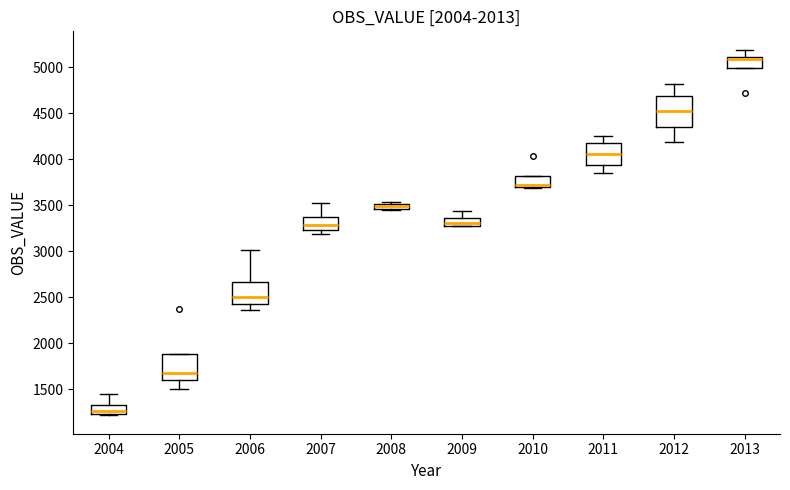

Where does the upper whisker of the box at x = 2007 end on the y-axis? The values are not printed on the chart, so give them approximately, as read against the axis.

3500